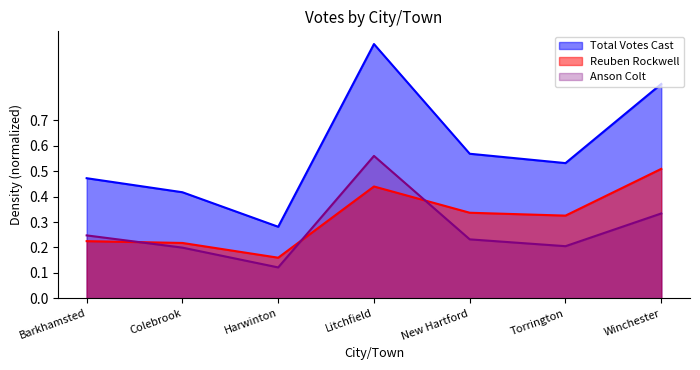

What is the label of the 2nd point from the right?

Torrington